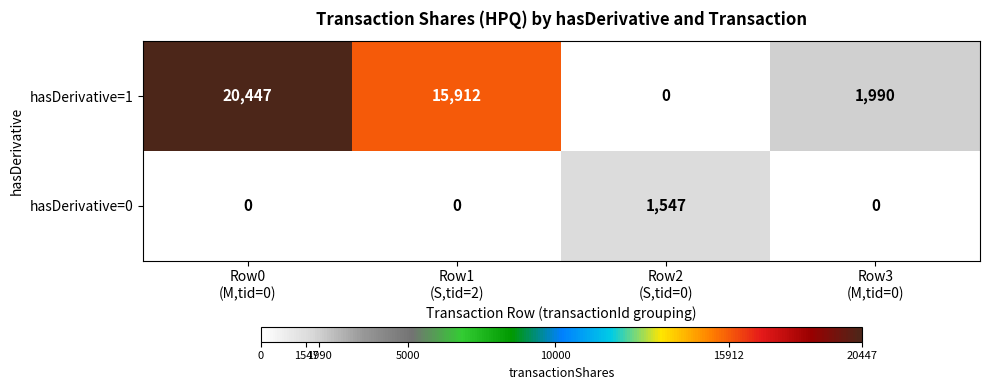

Between Row0
(M,tid=0) and Row3
(M,tid=0), which series saw the biggest shift?

hasDerivative=1